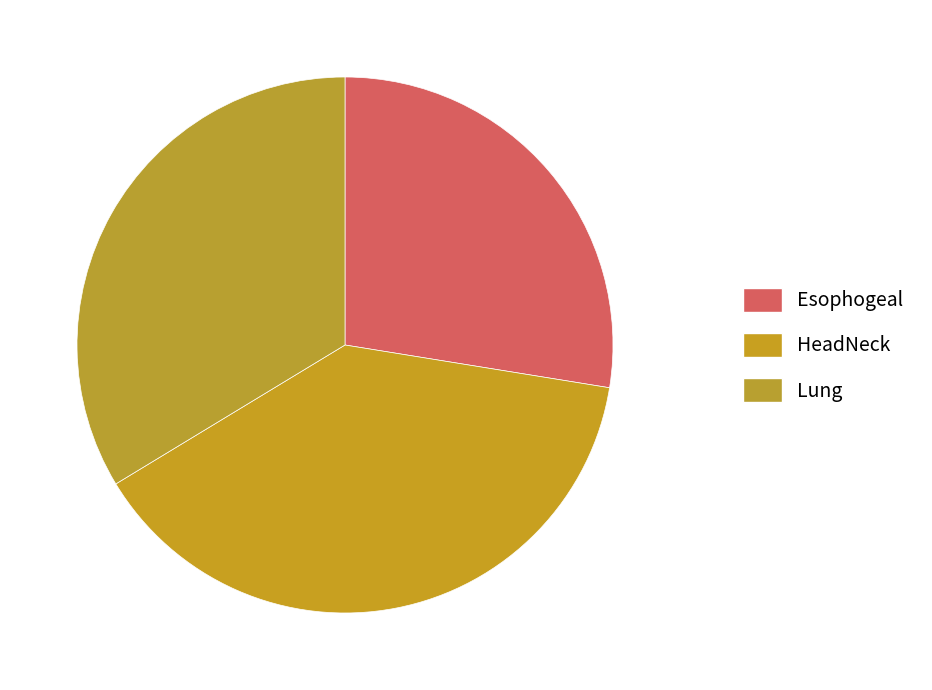

How many slices are in this pie chart?

3